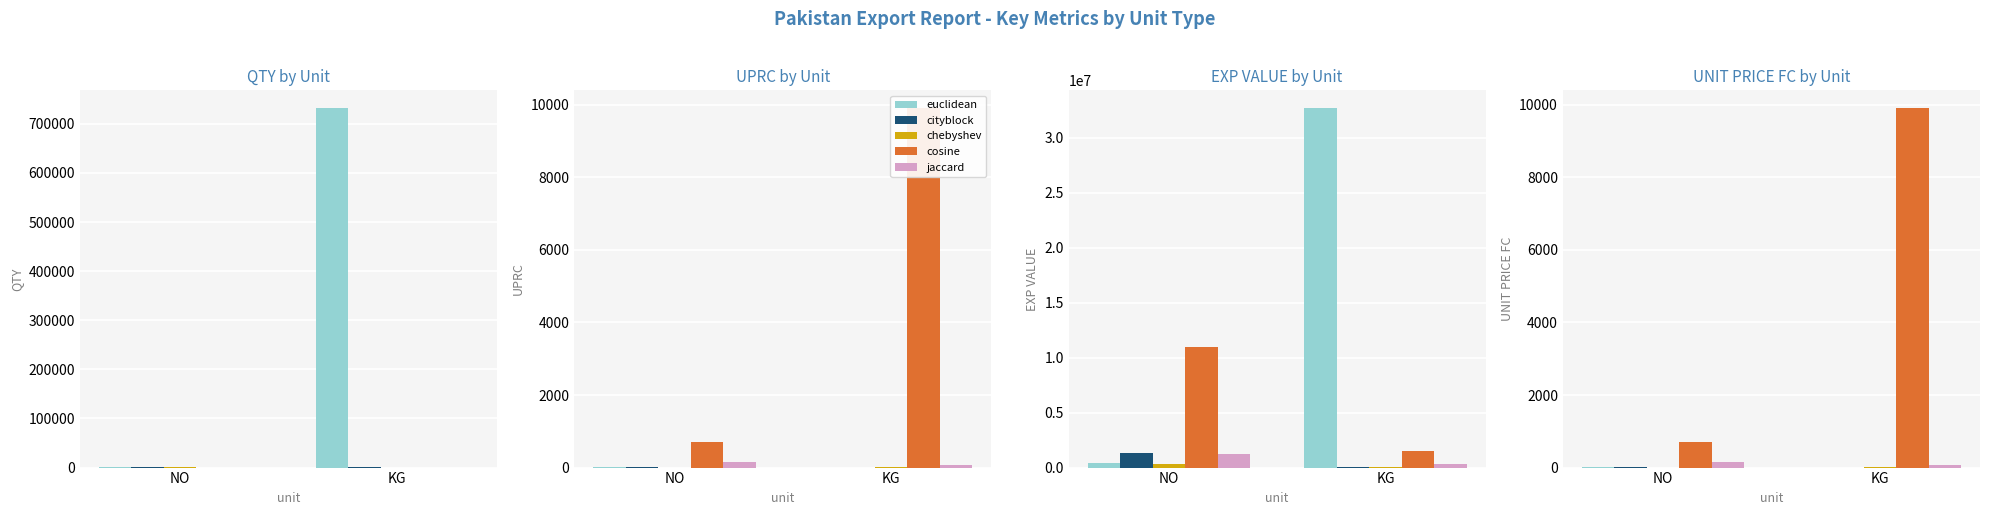

What is the total value across all series at NO?

890.2